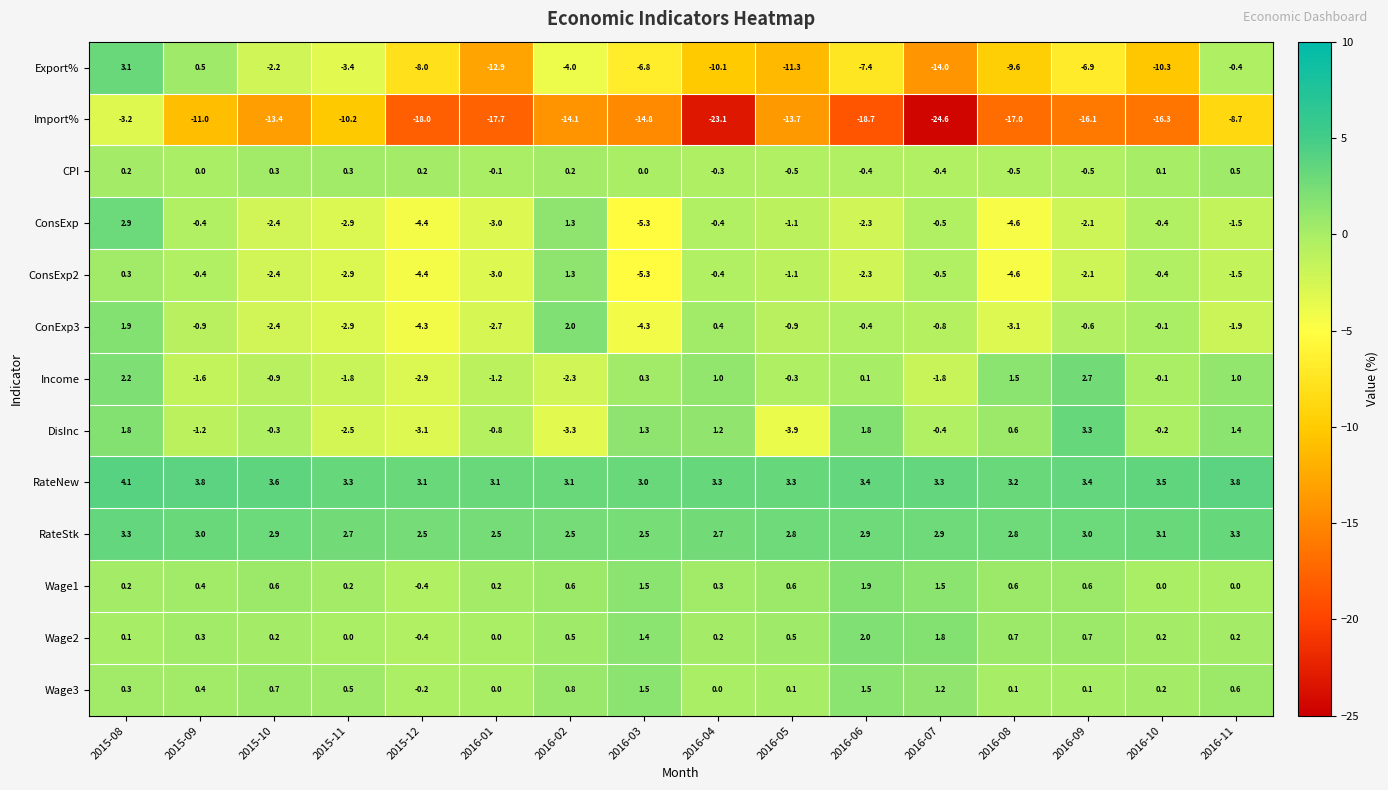

What is the difference between the second highest and second lowest values in the DisInc series?

5.1